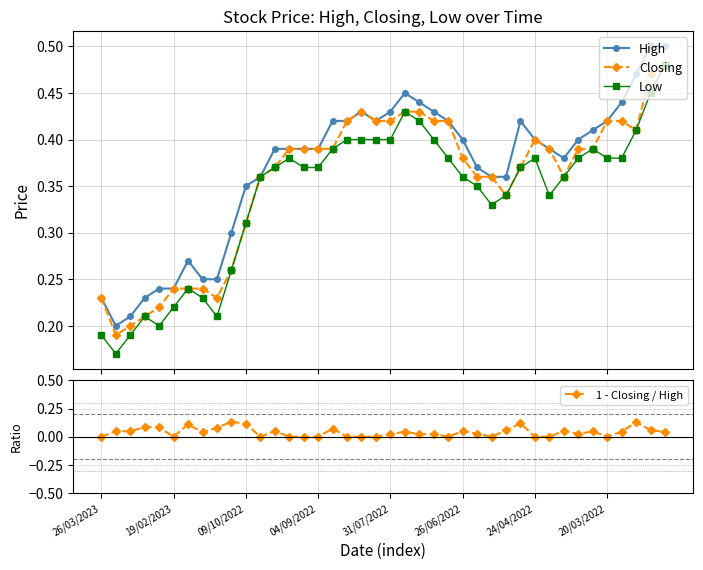

Which series has the largest total across all categories?

High